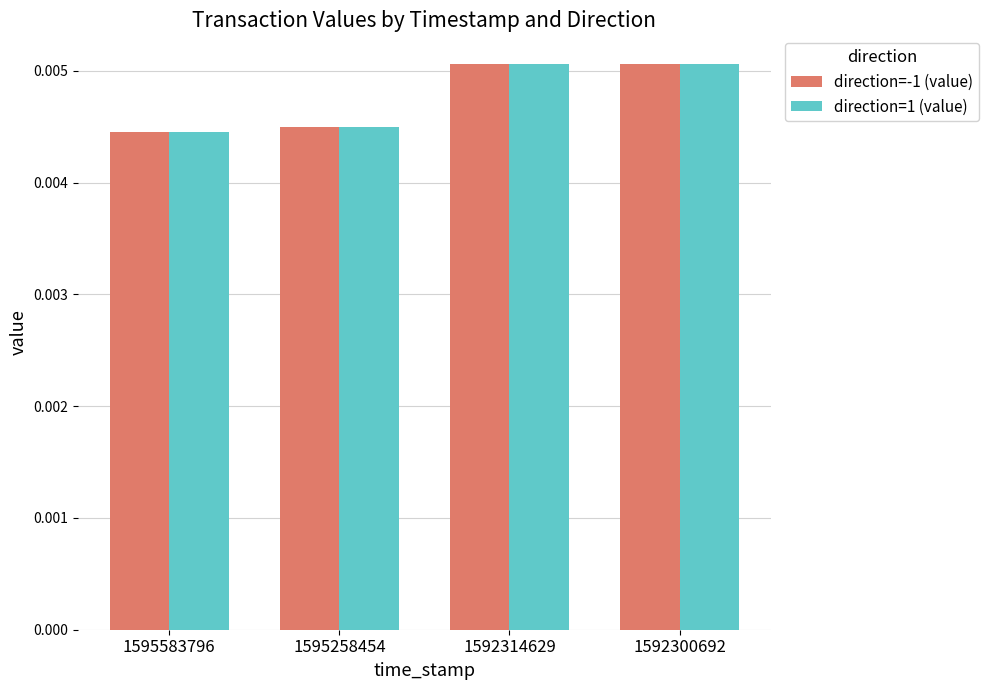

At how many categories does at least one series exceed 0?

4